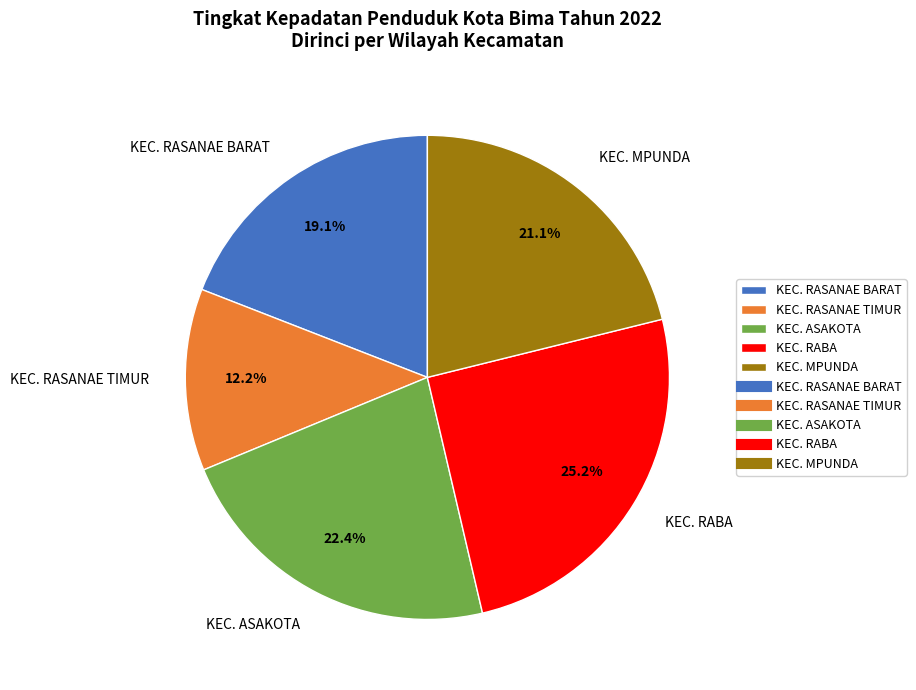

Do KEC. ASAKOTA and KEC. RASANAE TIMUR together represent more than half of the pie?

No